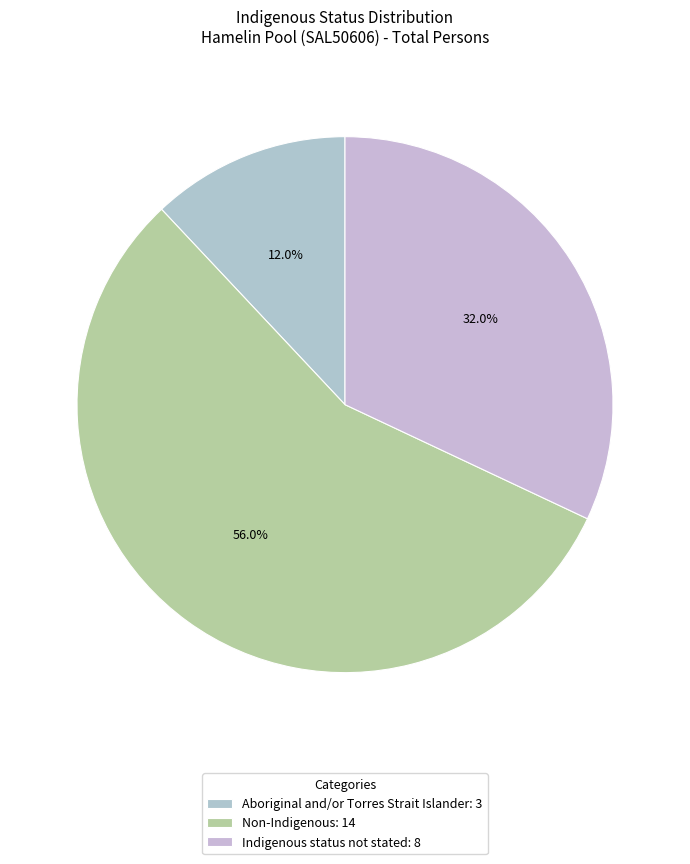

Combined, do Non-Indigenous and Aboriginal and/or Torres Strait Islander account for over 50%?

Yes